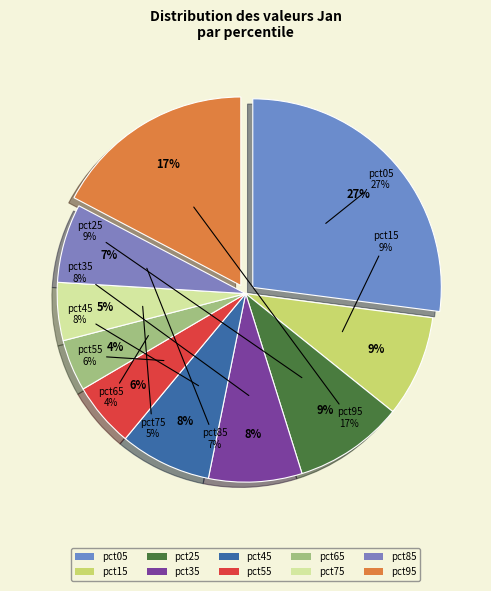

Which has a higher value, pct75 or pct85?

pct85